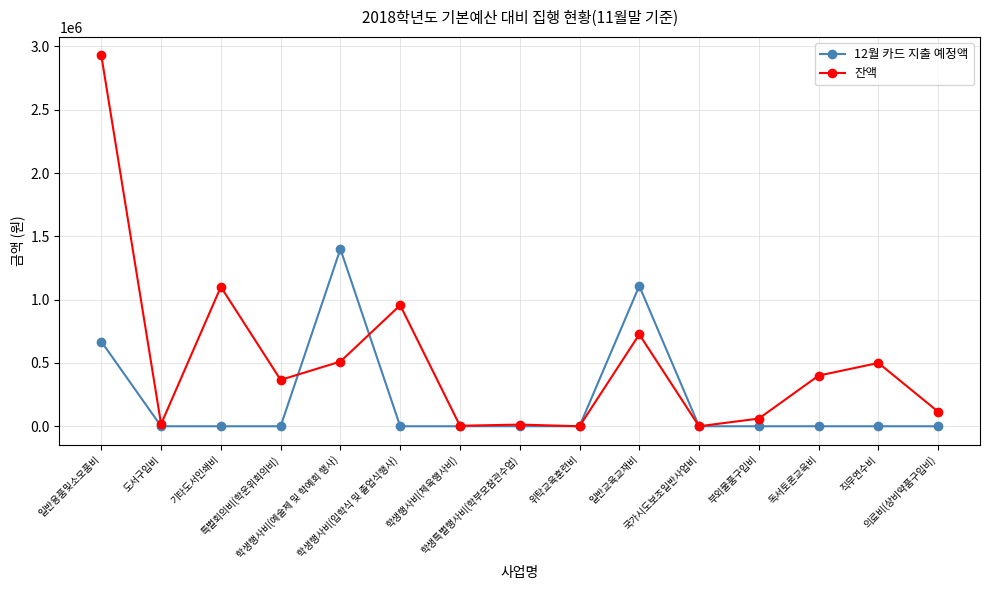

What is the difference between the 잔액 values at 부외물품구입비 and 국가시도보조일반사업비?

60690